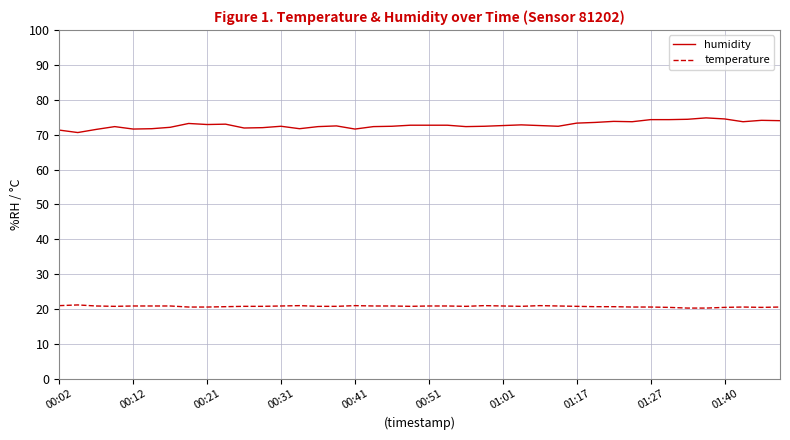

What is the maximum value for humidity?

74.8